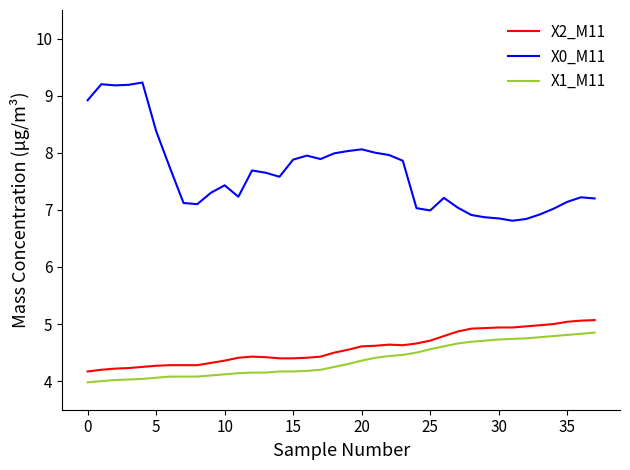

List the series in order of their peak value, lowest first.

X1_M11, X2_M11, X0_M11